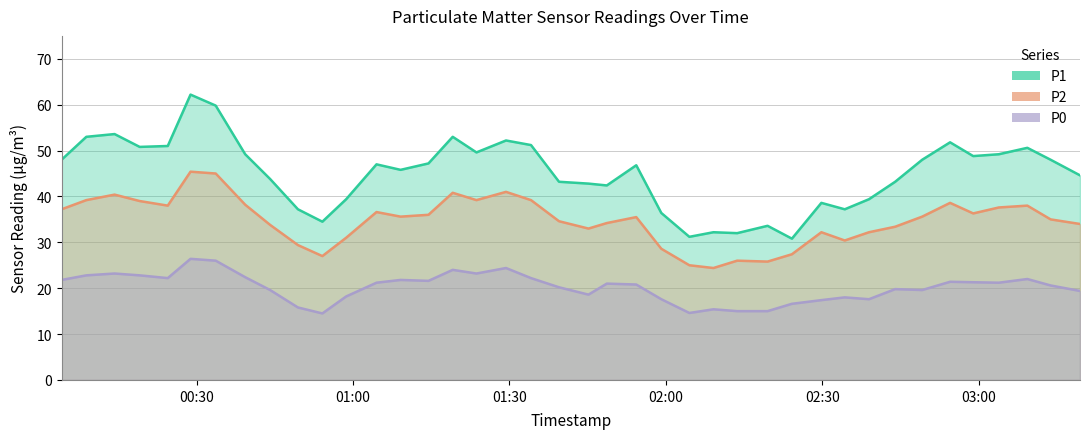

How many values in the P0 series are below 21?

20